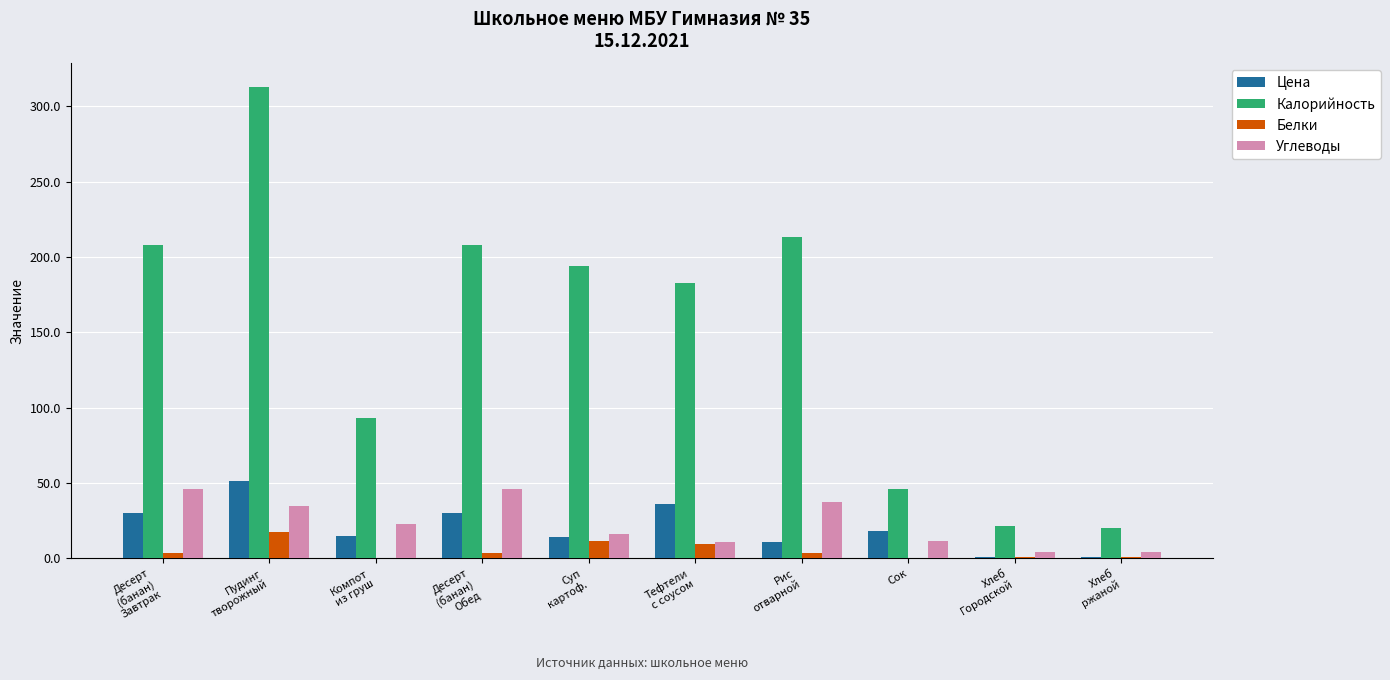

What is the highest value of the Белки series?

17.1